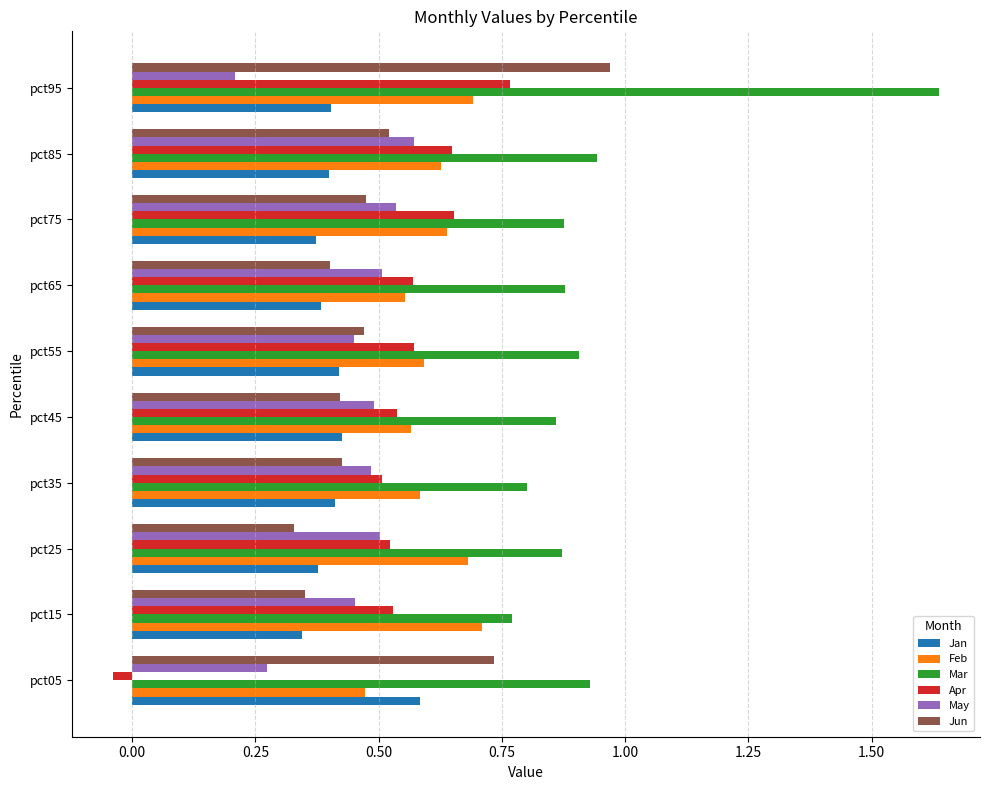

Is it true that Feb equals 0.5 at pct05?

True